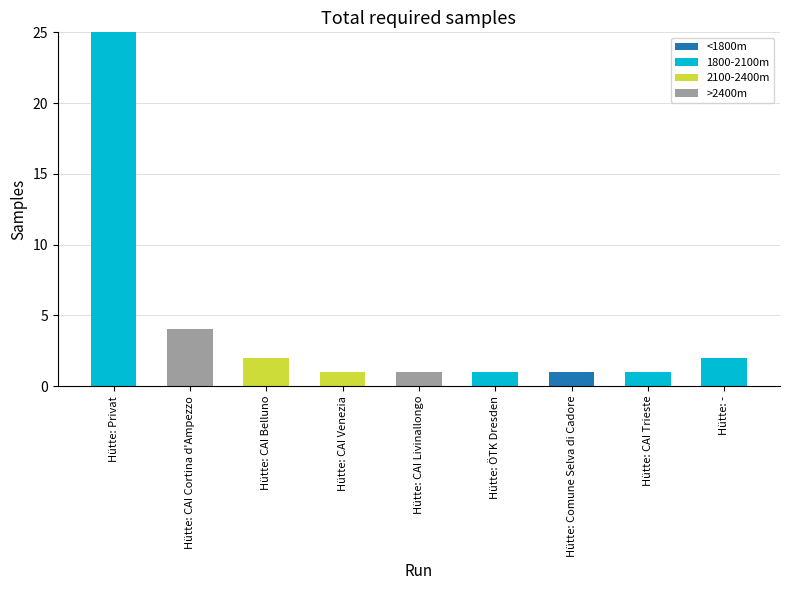

At which category is the sum across all series the highest?

Hütte: Privat